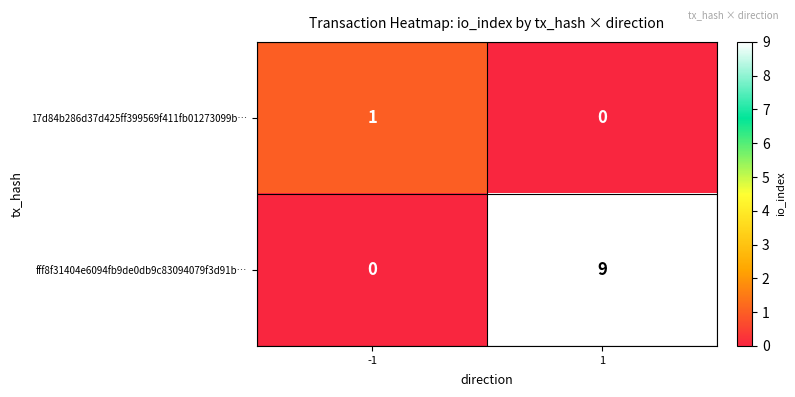

True or false: fff8f31404e6094fb9de0db9c83094079f3d91b… has a value of 5 at -1.

False